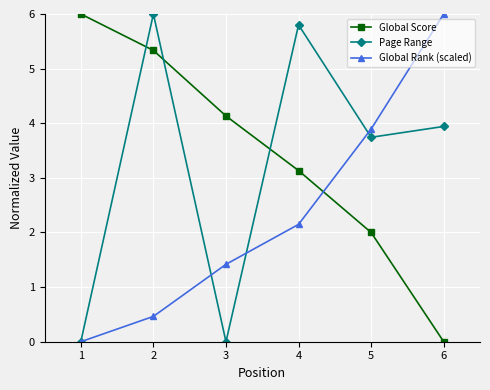

How many data points in Global Score are less than 4?

3